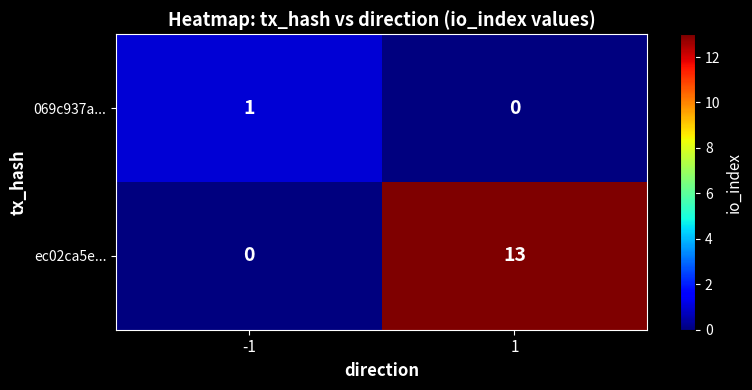

What is the total value across all series at -1?

1